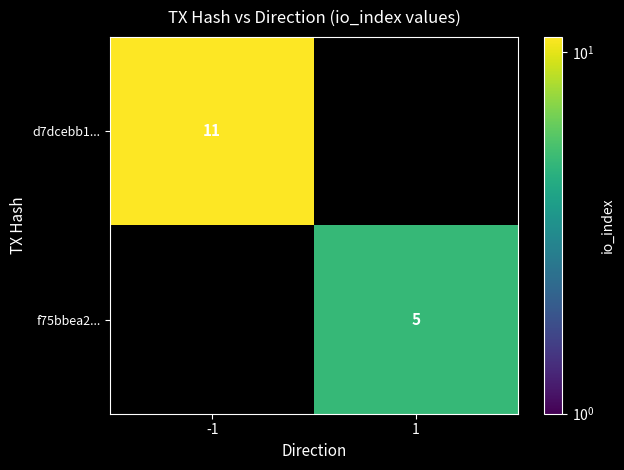

The f75bbea2... series shows 2 at 1. True or false?

False